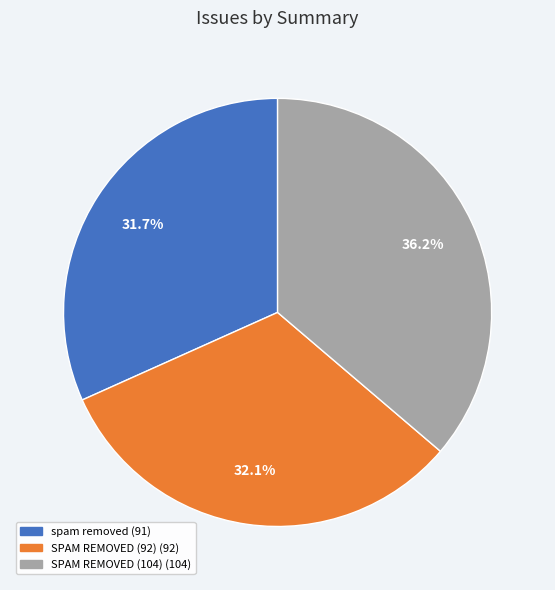

How much of the chart is everything except SPAM REMOVED (104)?

63.8%